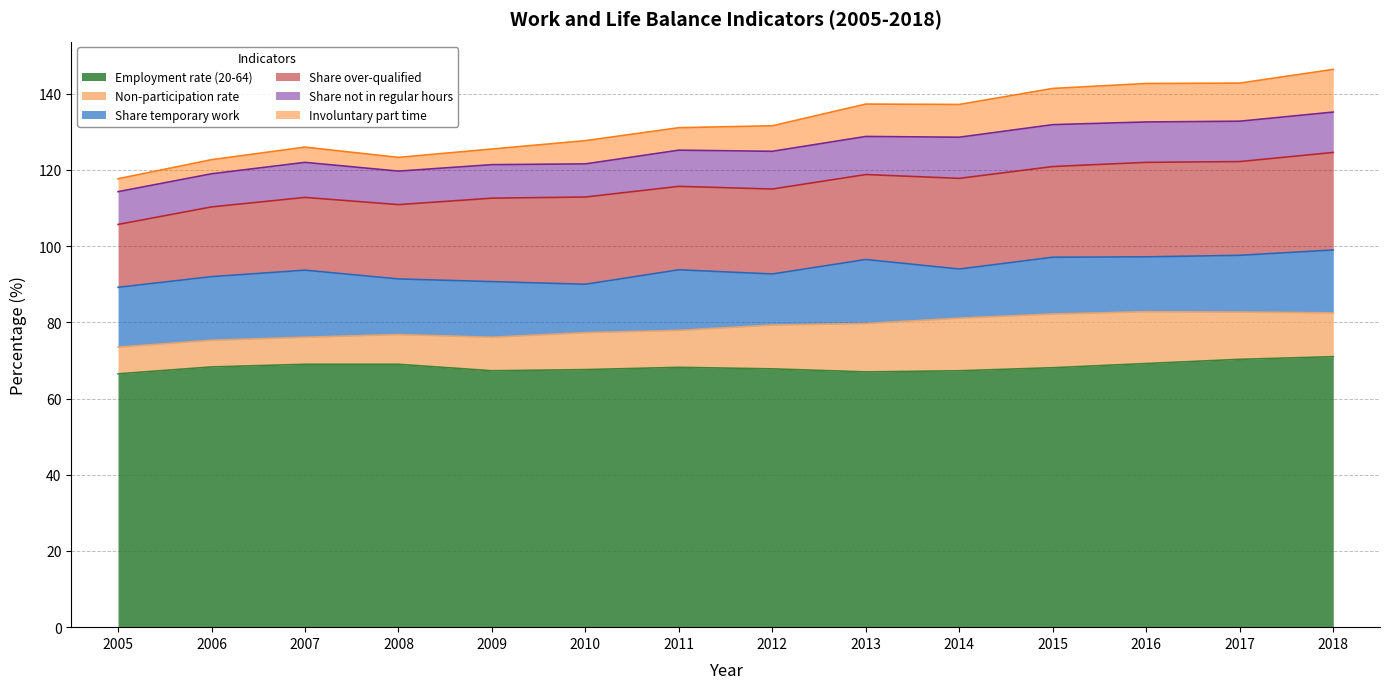

True or false: Employment rate (20-64) and Share not in regular hours cross at least once.

False